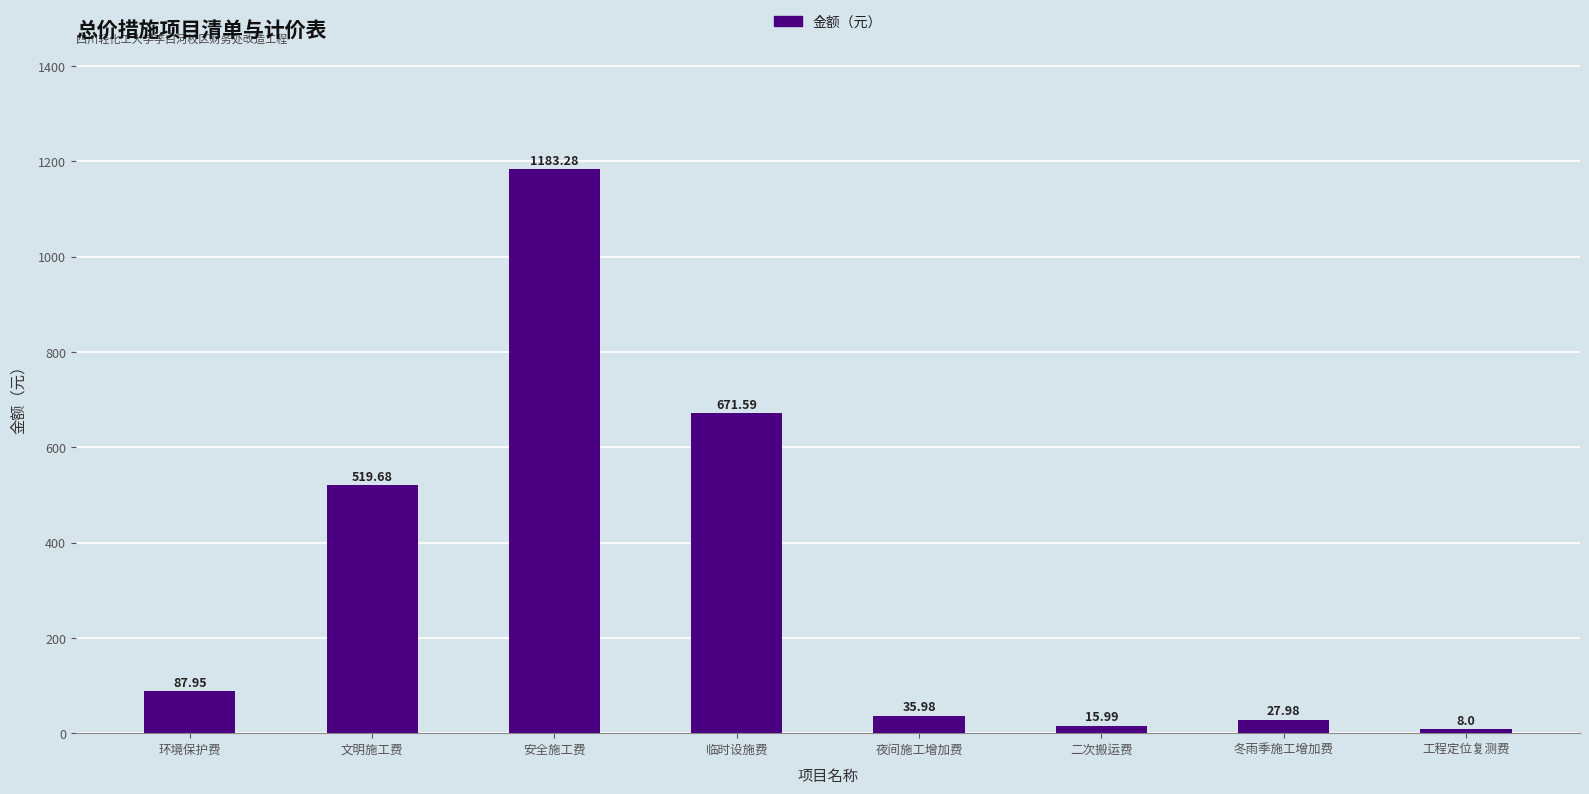

Reading right to left, list all the values displayed in this chart.

工程定位复测费=8.0	冬雨季施工增加费=28.0	二次搬运费=16.0	夜间施工增加费=36.0	临时设施费=671.6	安全施工费=1183.3	文明施工费=519.7	环境保护费=88.0